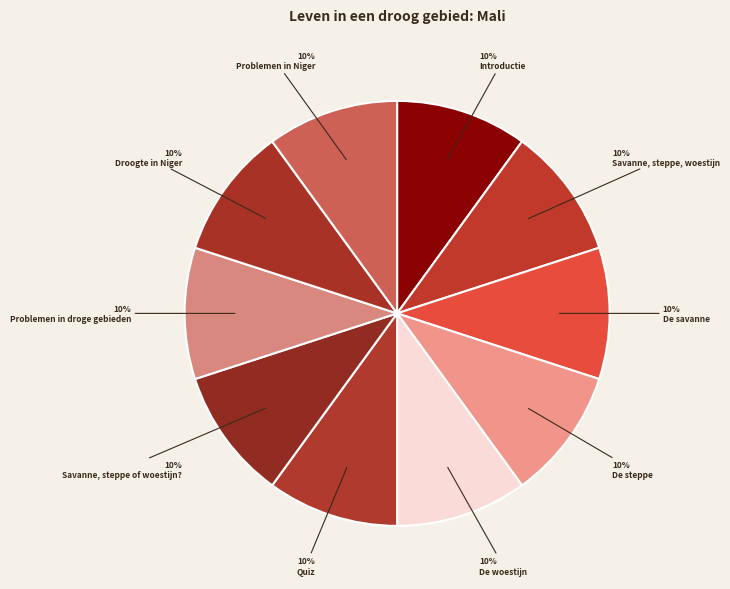

True or false: Droogte in Niger accounts for 2% of the total.

False